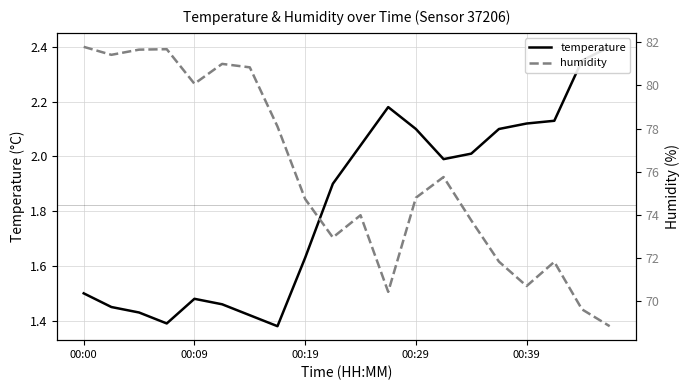

Does the chart display data point markers on the line(s)?

No